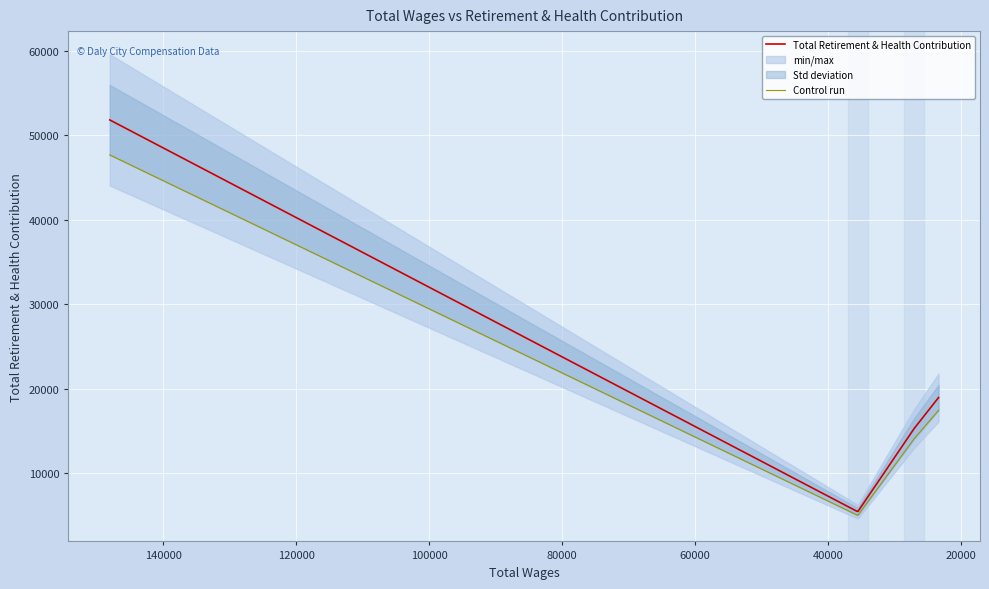

What is the sum of all Control run values?

94201.6